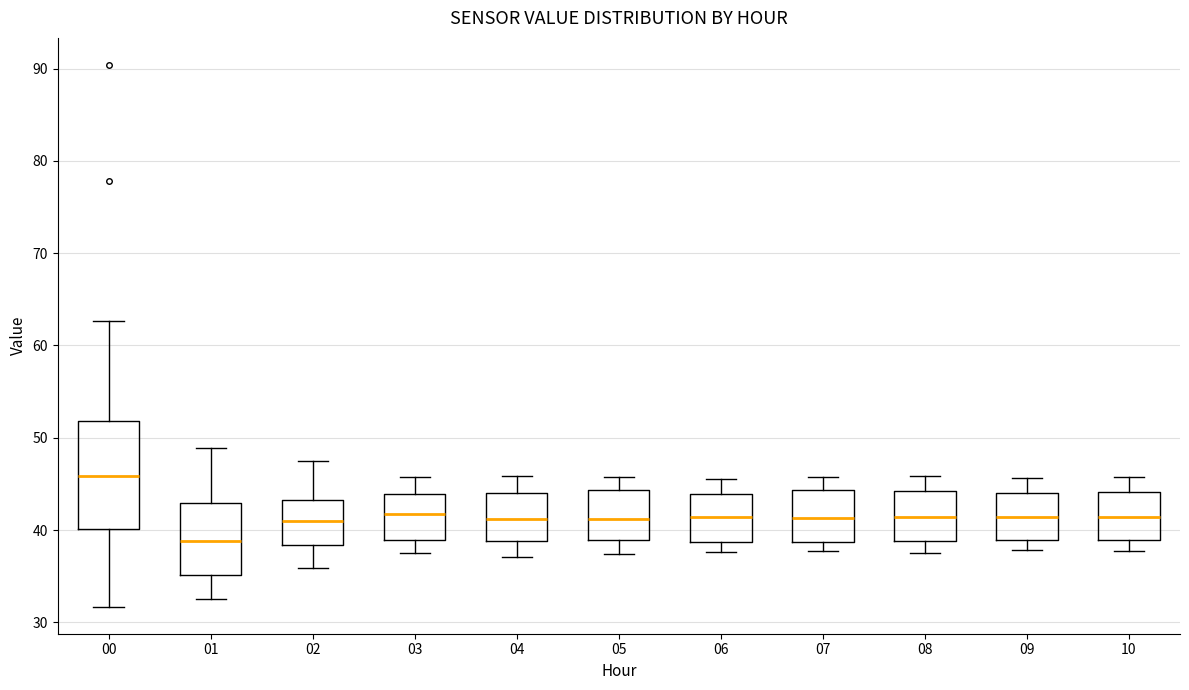

Reading left to right, read every box against the y-axis: the position of its median line, the range the box covers, and the ends of its whiskers. The values are not printed on the chart, so give them approximately, as read against the axis.

00: median 46, box 40 to 52, whiskers 32 to 63
01: median 39, box 35 to 43, whiskers 33 to 49
02: median 41, box 38 to 43, whiskers 36 to 48
03: median 42, box 39 to 44, whiskers 38 to 46
04: median 41, box 39 to 44, whiskers 37 to 46
05: median 41, box 39 to 44, whiskers 37 to 46
06: median 41, box 39 to 44, whiskers 38 to 46
07: median 41, box 39 to 44, whiskers 38 to 46
08: median 41, box 39 to 44, whiskers 38 to 46
09: median 41, box 39 to 44, whiskers 38 to 46
10: median 41, box 39 to 44, whiskers 38 to 46